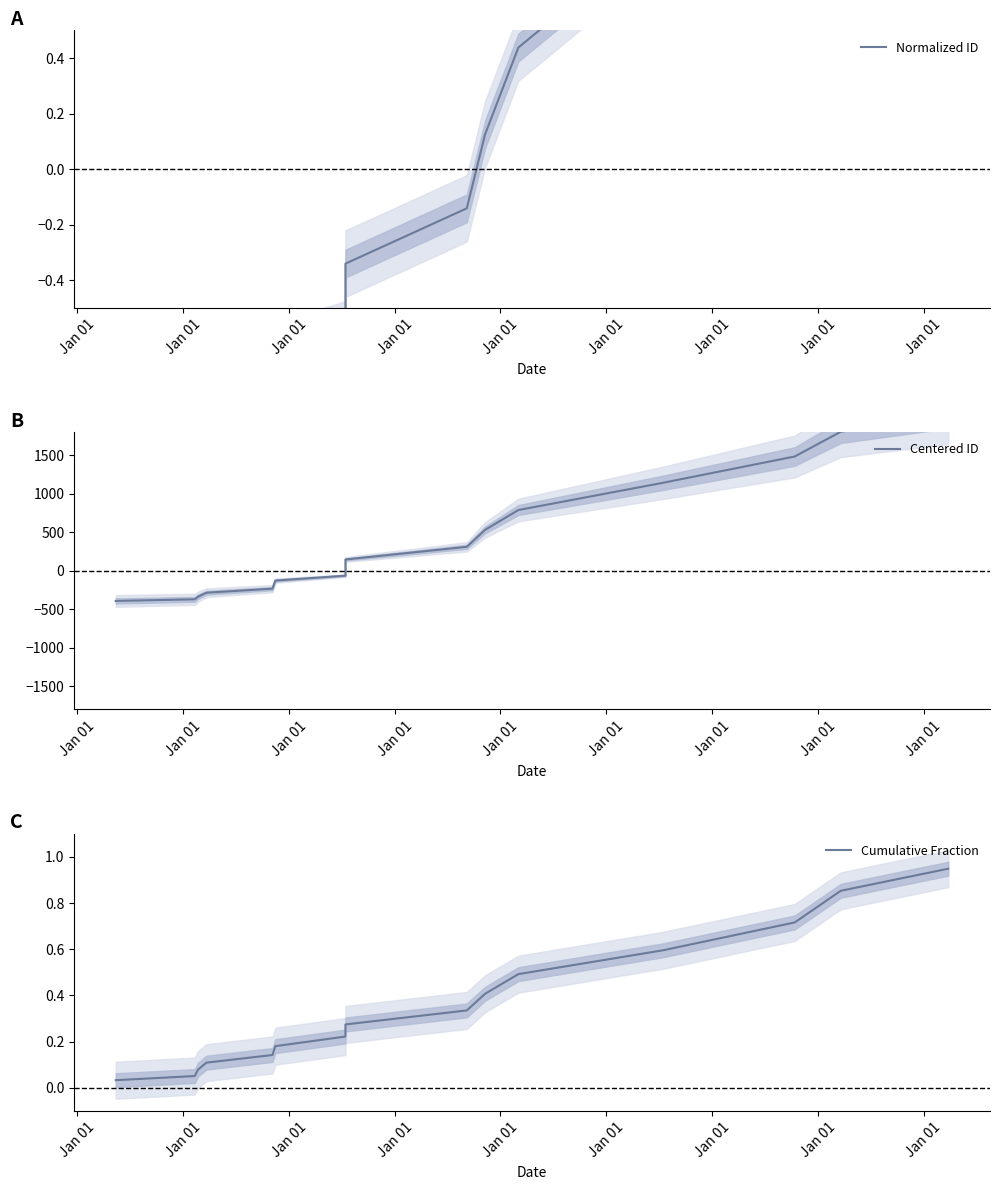

True or false: Centered ID has more than 0 points higher than both neighbors.

False